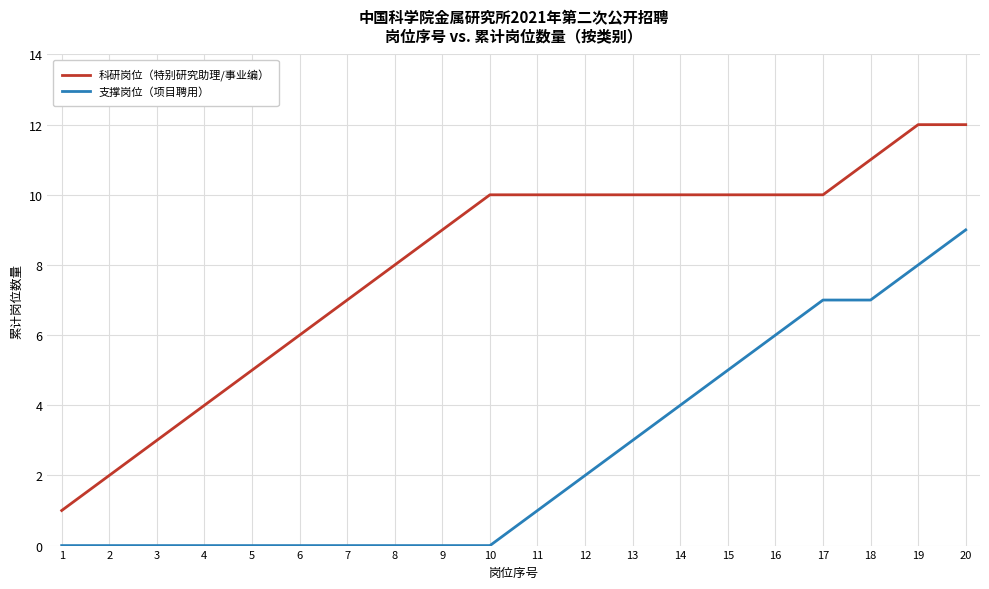

List the series in order of their peak value, lowest first.

支撑岗位（项目聘用）, 科研岗位（特别研究助理/事业编）